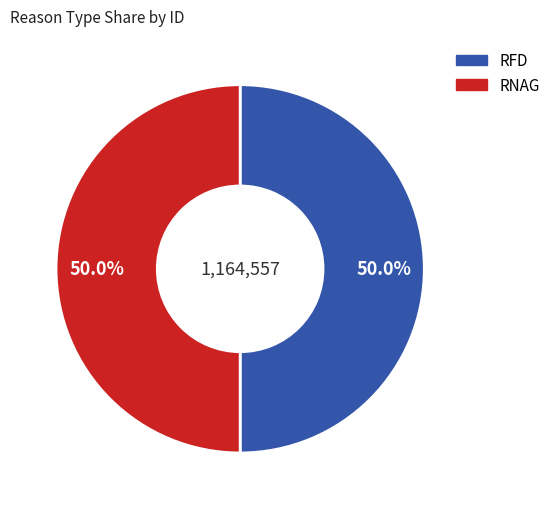

Combined, do RFD and RNAG account for over 50%?

Yes